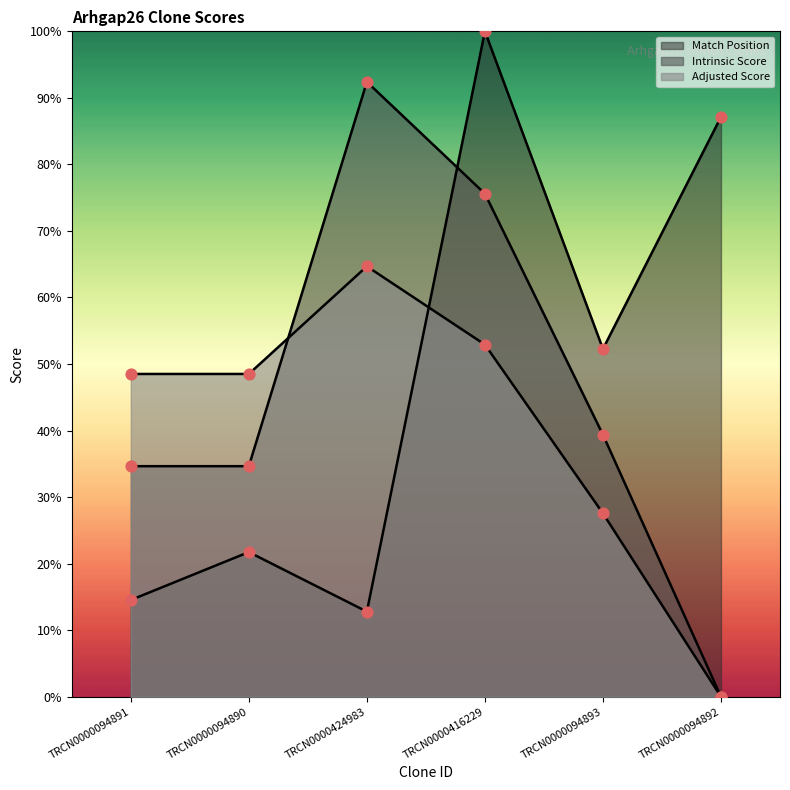

What is the total value across all series at TRCN0000094893?

119.2